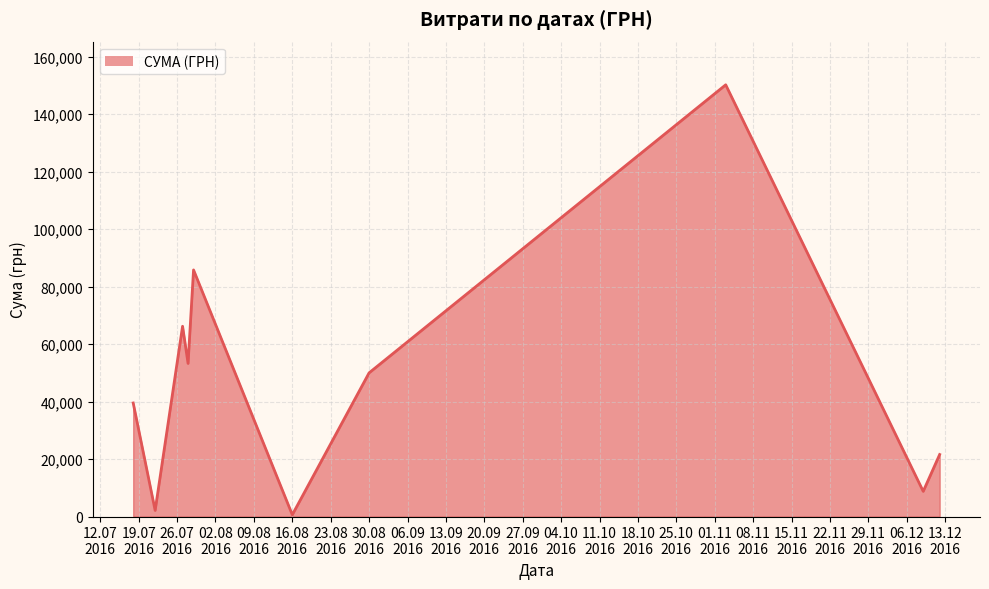

What is the difference between the maximum and minimum values?

149607.7